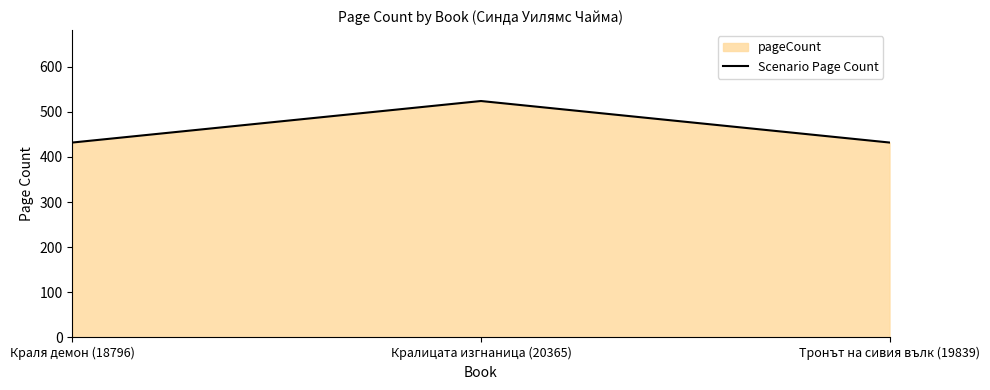

What is the difference between the maximum and second lowest values?

92